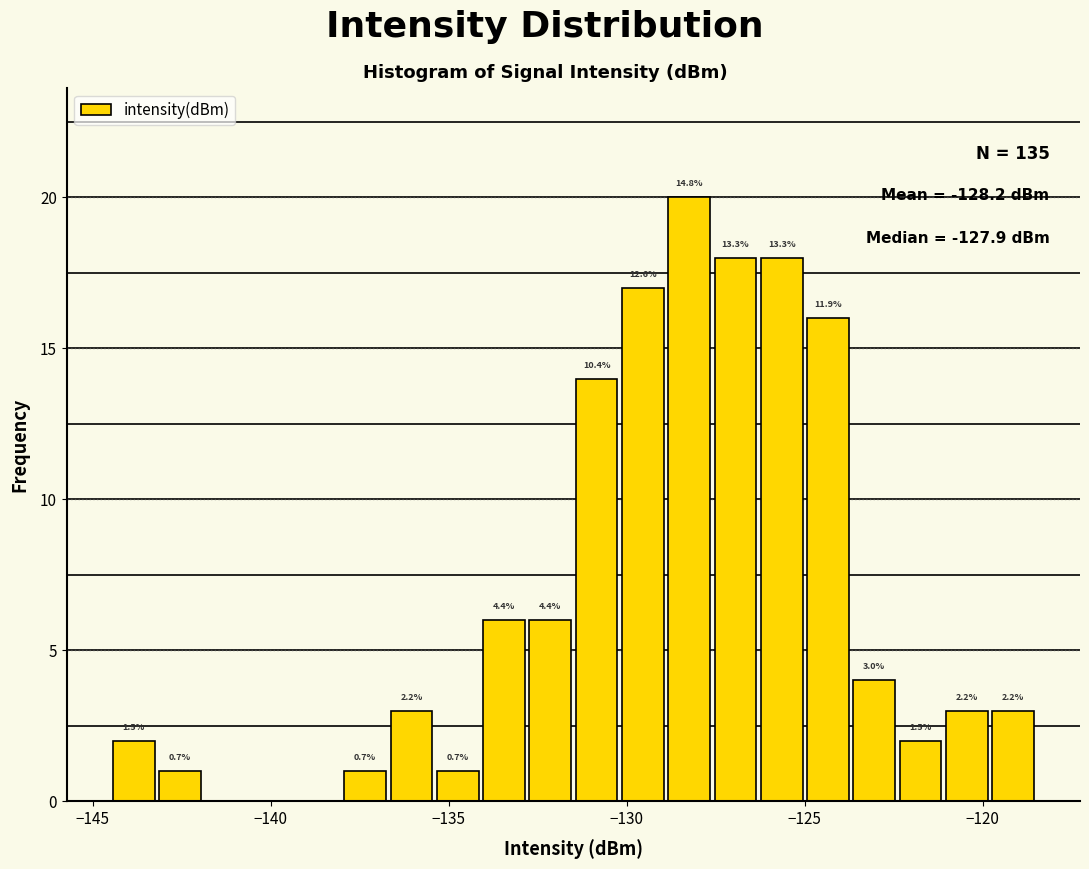

Around what value on the x-axis is the tallest bar? Give the approximate position of its centre, as read against the axis.

-128.0